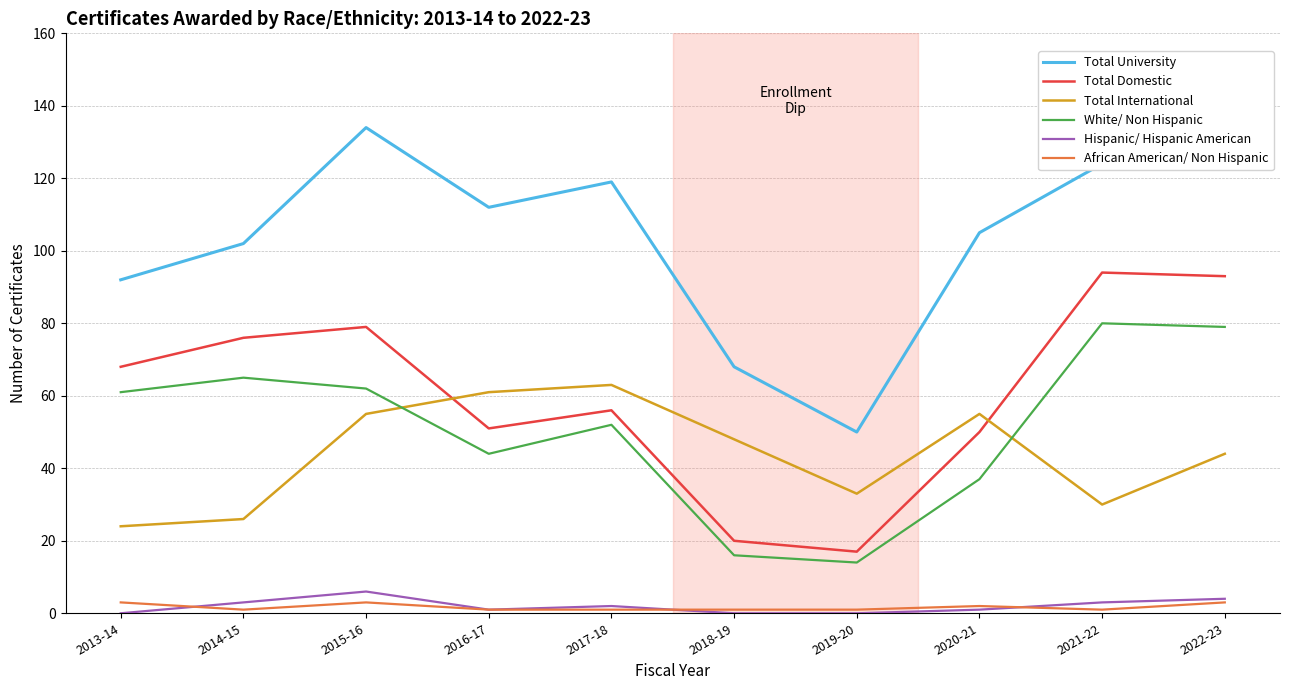

Reading left to right, what are all the values shown in this chart?

Total University: 2013-14=92	2014-15=102	2015-16=134	2016-17=112	2017-18=119	2018-19=68	2019-20=50	2020-21=105	2021-22=124	2022-23=137
Total Domestic: 2013-14=68	2014-15=76	2015-16=79	2016-17=51	2017-18=56	2018-19=20	2019-20=17	2020-21=50	2021-22=94	2022-23=93
Total International: 2013-14=24	2014-15=26	2015-16=55	2016-17=61	2017-18=63	2018-19=48	2019-20=33	2020-21=55	2021-22=30	2022-23=44
White/ Non Hispanic: 2013-14=61	2014-15=65	2015-16=62	2016-17=44	2017-18=52	2018-19=16	2019-20=14	2020-21=37	2021-22=80	2022-23=79
Hispanic/ Hispanic American: 2013-14=0	2014-15=3	2015-16=6	2016-17=1	2017-18=2	2018-19=0	2019-20=0	2020-21=1	2021-22=3	2022-23=4
African American/ Non Hispanic: 2013-14=3	2014-15=1	2015-16=3	2016-17=1	2017-18=1	2018-19=1	2019-20=1	2020-21=2	2021-22=1	2022-23=3